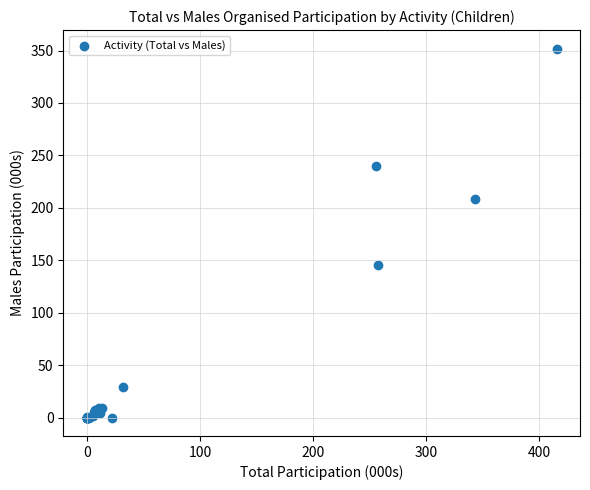

What Y value in the scatter plot is closest to 175?

145.8